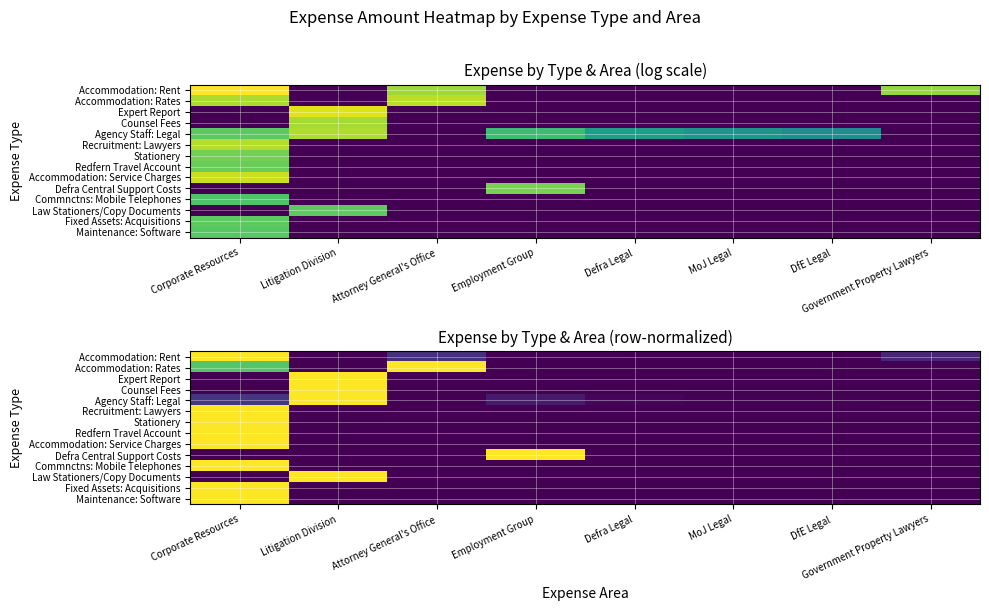

How many categories are shown in the chart?

8